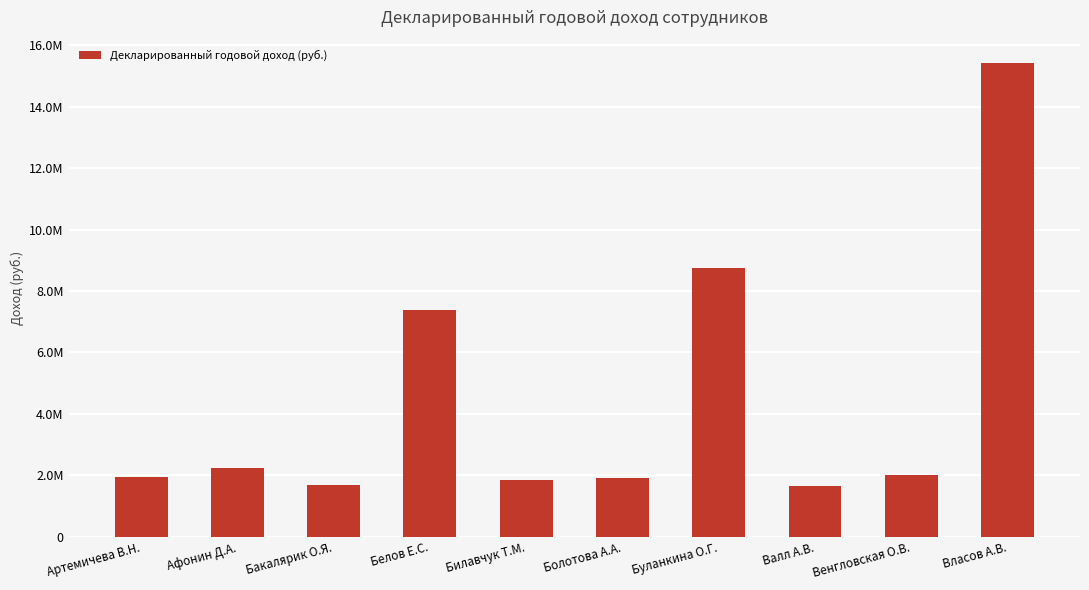

What is the change in value from Болотова А.А. to Венгловская О.В.?

+94811.9